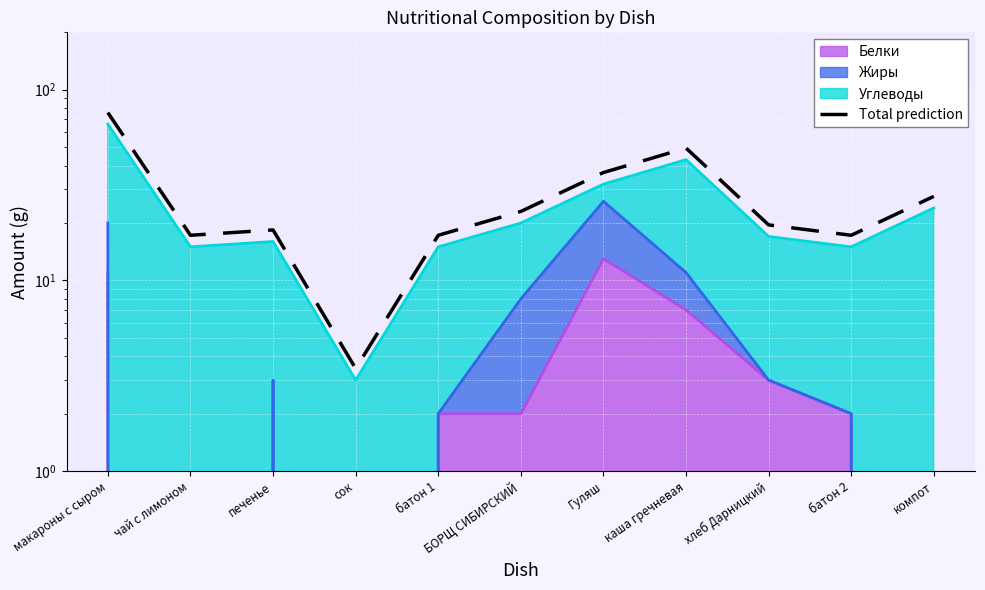

What position from the right is сок?

8